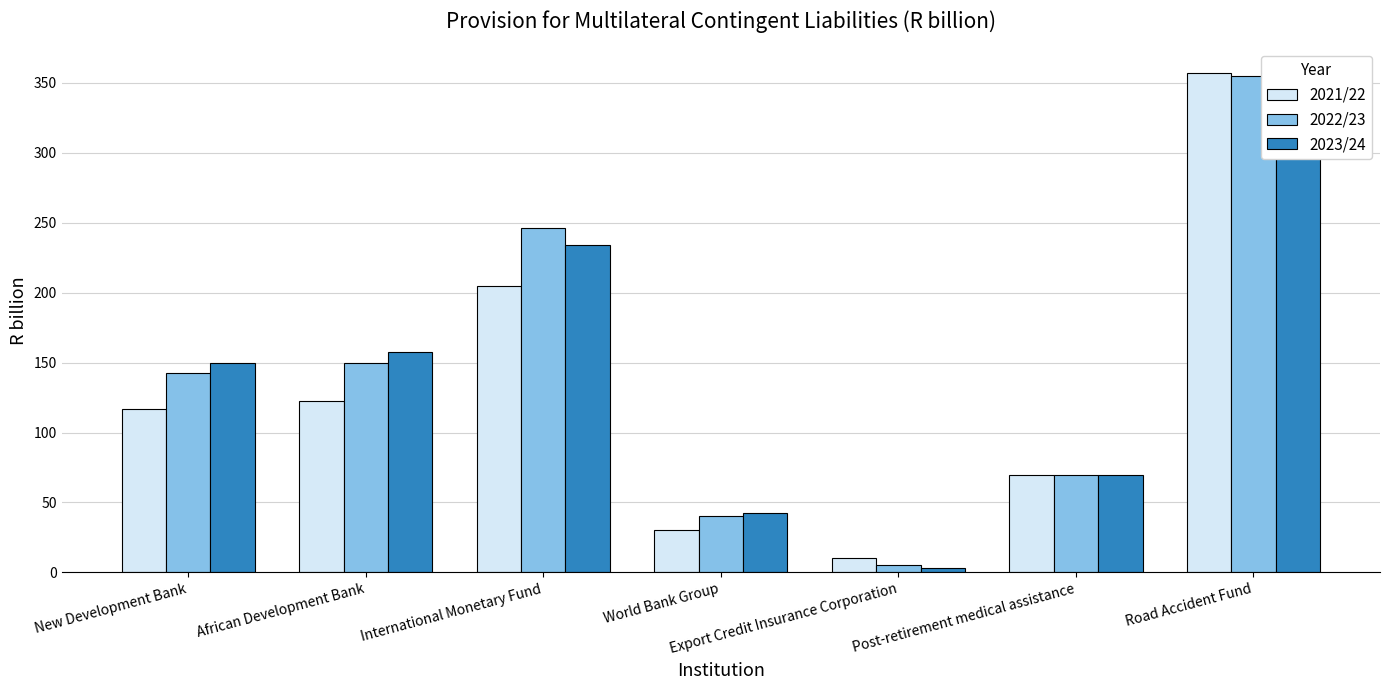

What is the greatest value displayed?

356.6